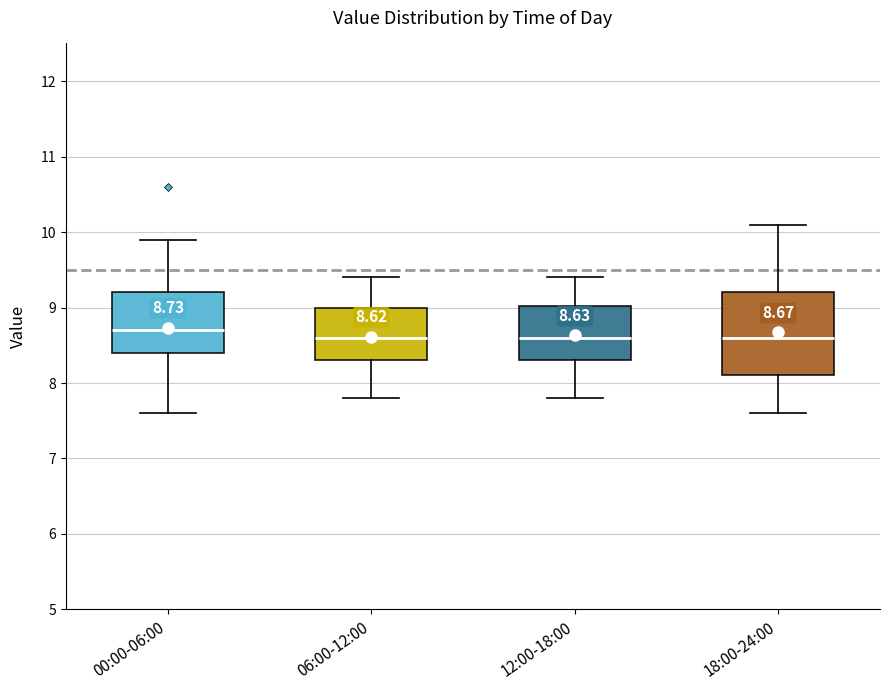

Comparing the boxes themselves (not the whiskers), which one is the tallest?

18:00-24:00